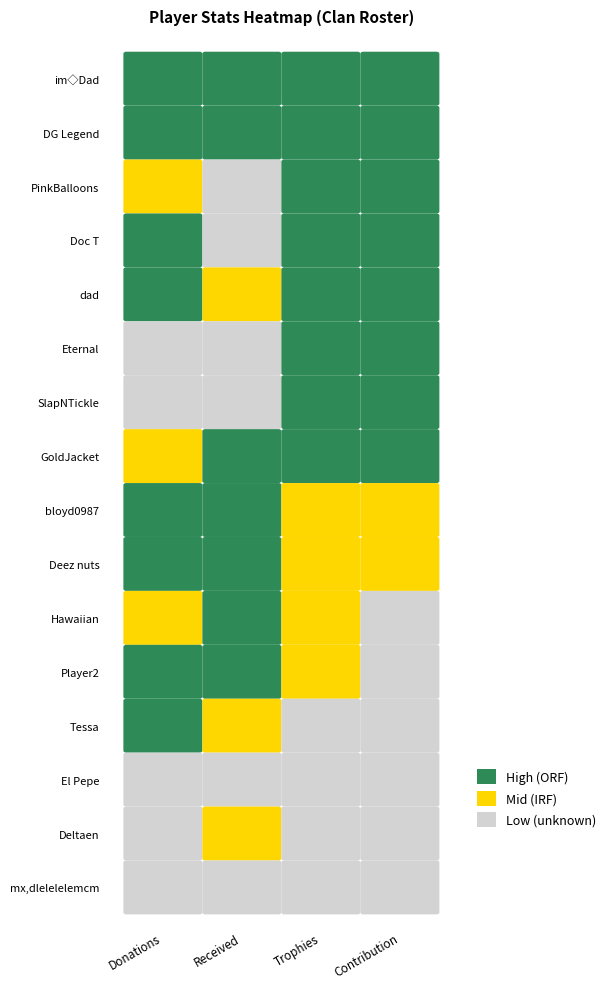

What is the difference between the second highest and minimum values in the Donations series?

204